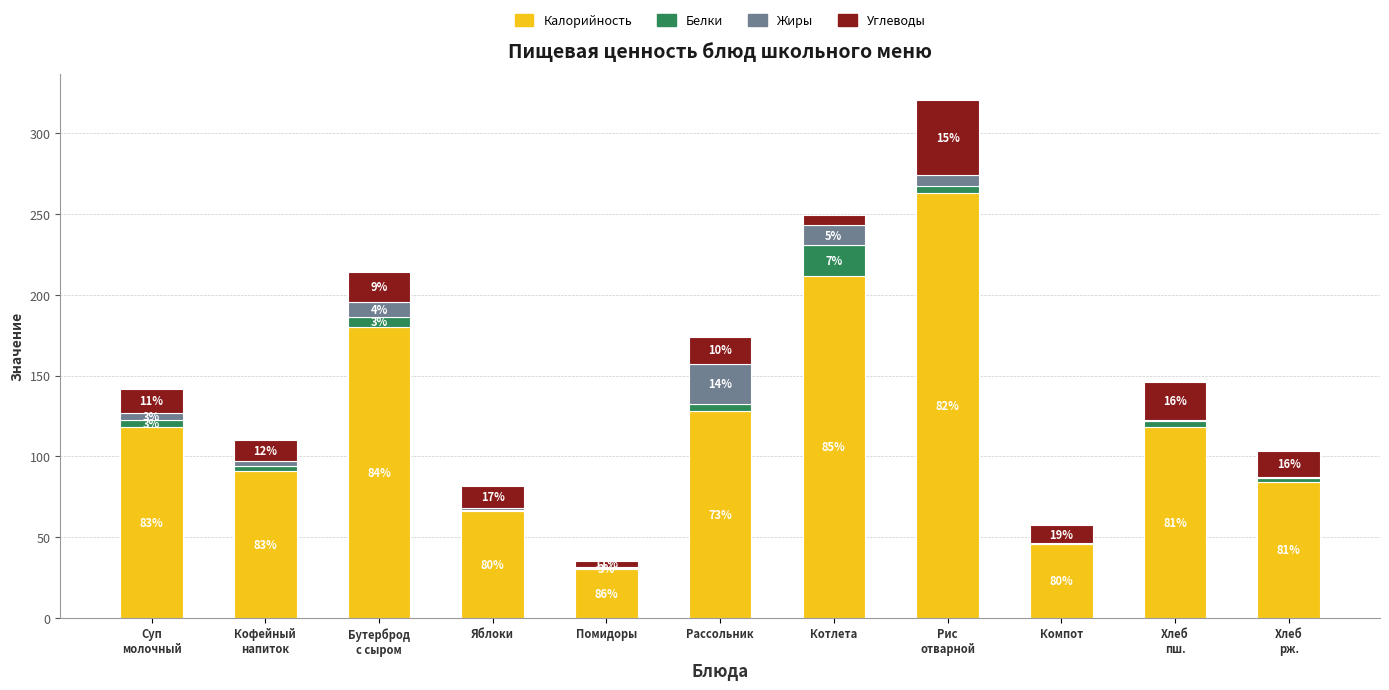

At which category is the sum across all series the highest?

Рис
отварной